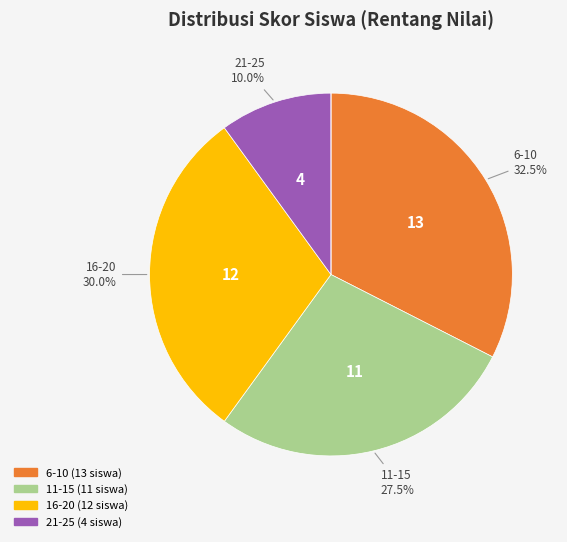

Does any single category account for the majority?

No